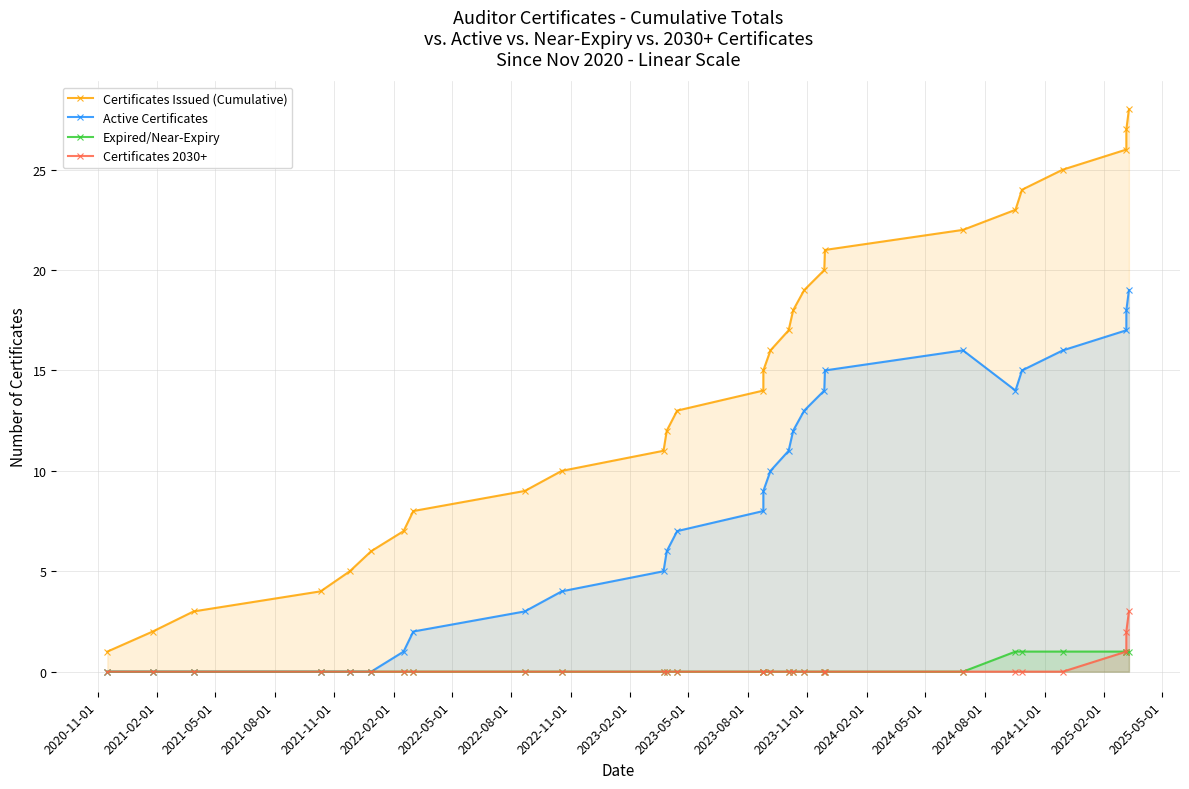

Is it true that Active Certificates equals 12 at 2023-11-01?

False